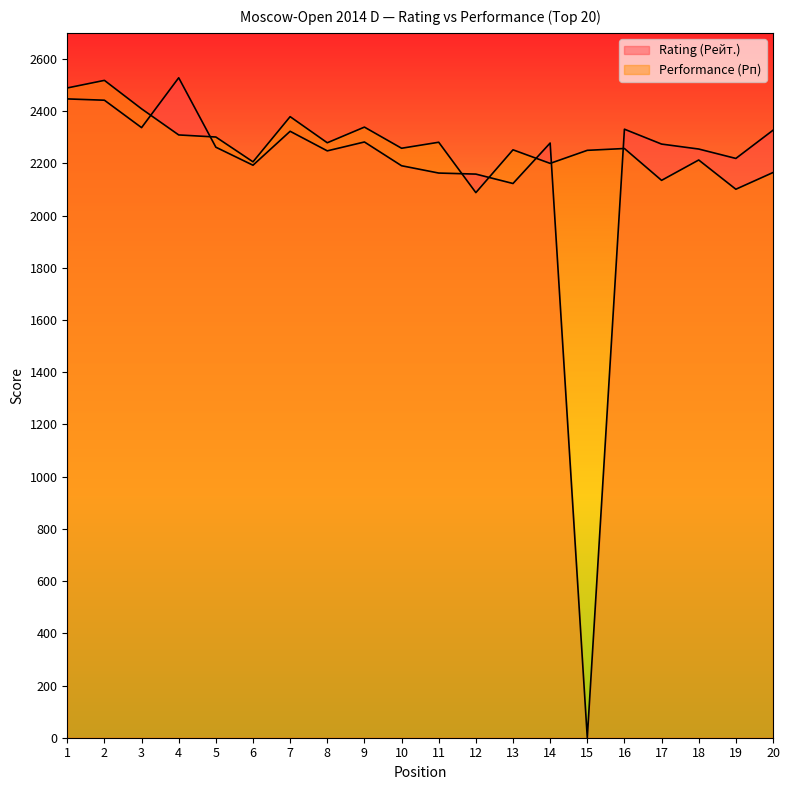

True or false: Rating (Рейт.) and Performance (Рп) intersect in this chart.

True